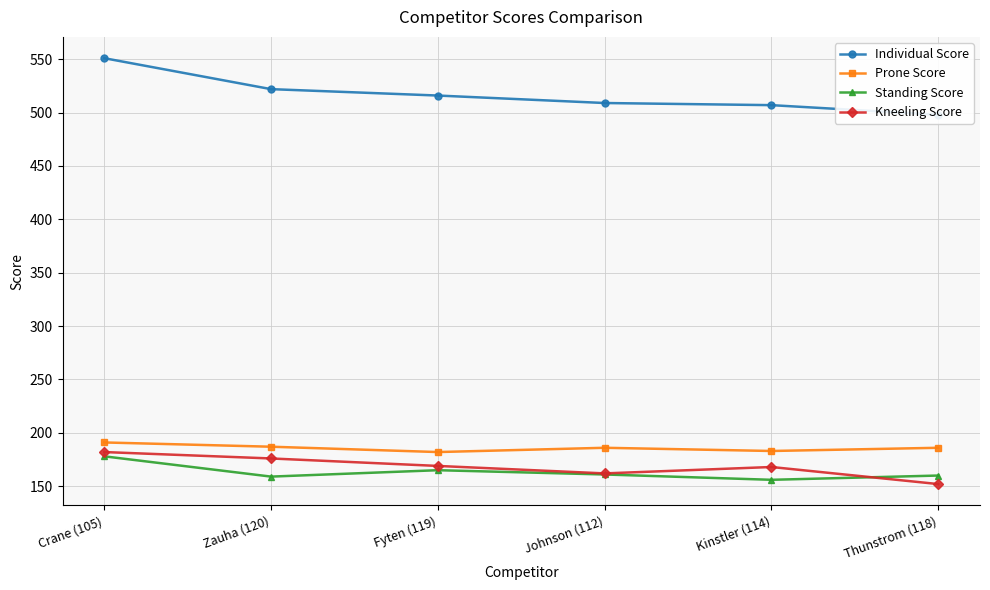

What are all the series names shown in the legend?

Individual Score, Prone Score, Standing Score, Kneeling Score